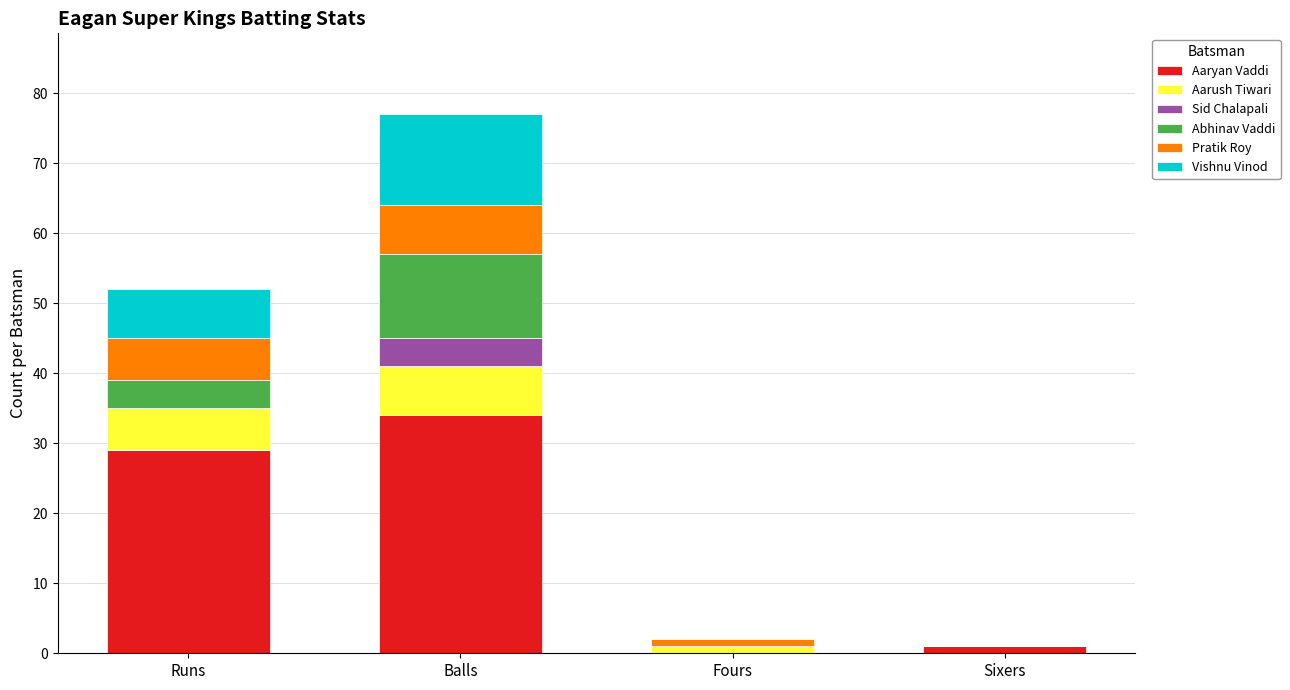

What is the total value across all series at Runs?

52